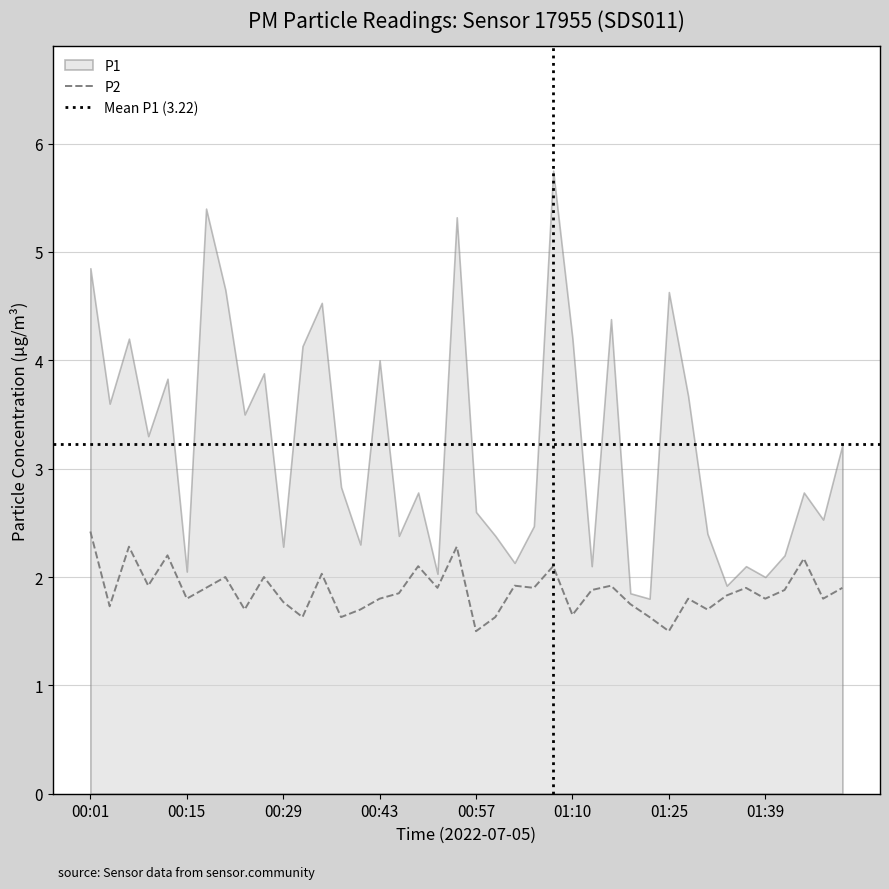

Is it true that the value at 01:08 is 3.7?

False